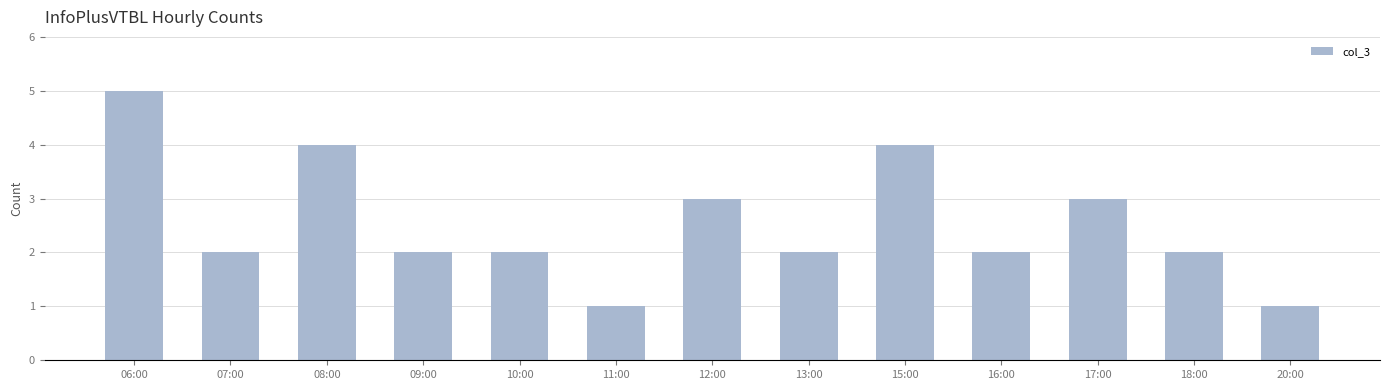

What is the difference between the values at 15:00 and 20:00?

3